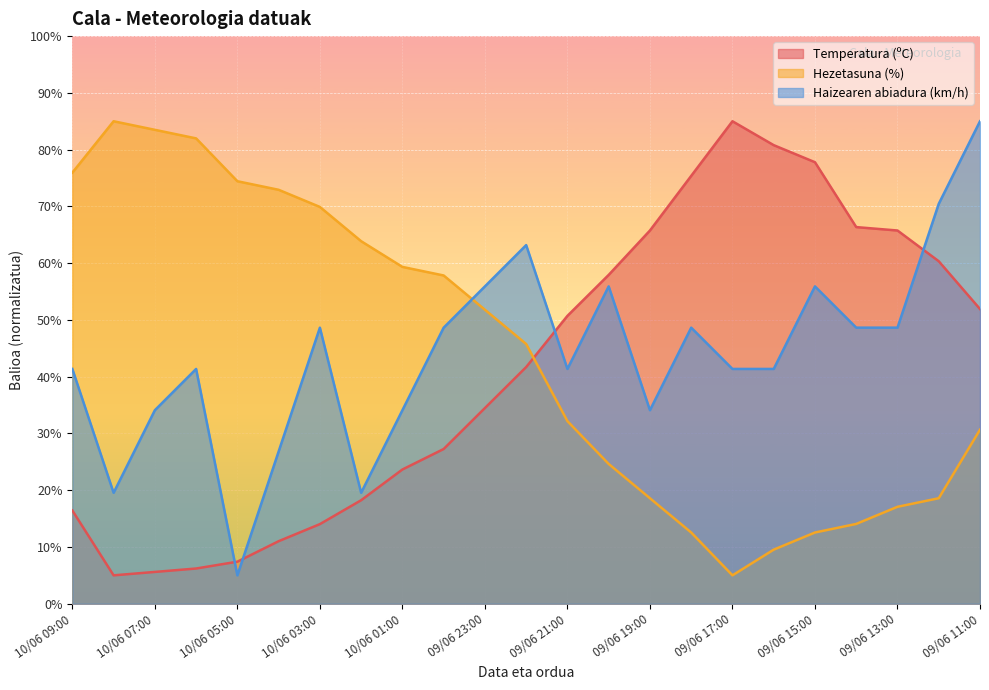

Does the chart display data point markers on the line(s)?

No